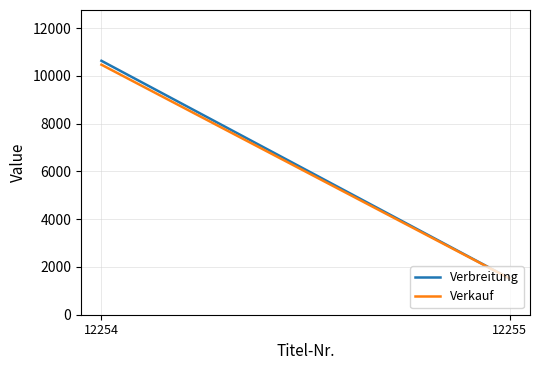

Does the chart display data point markers on the line(s)?

No